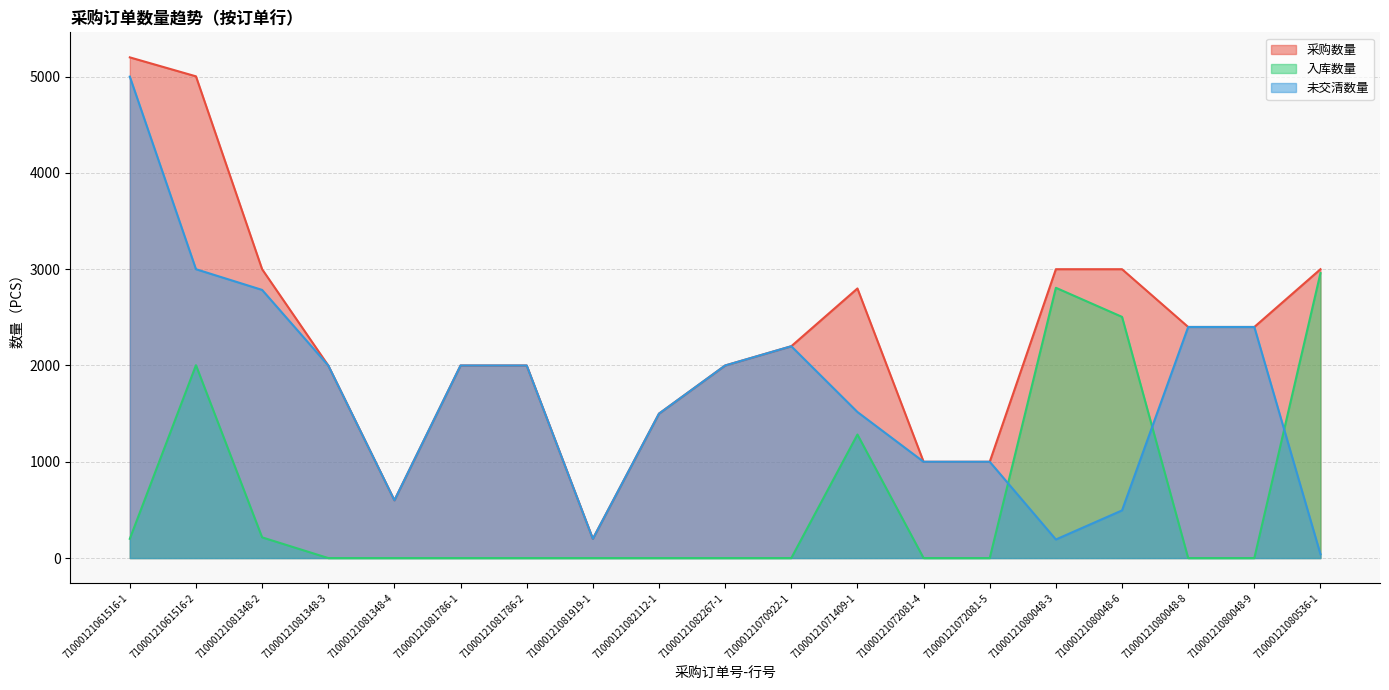

What is the minimum value for 采购数量?

200